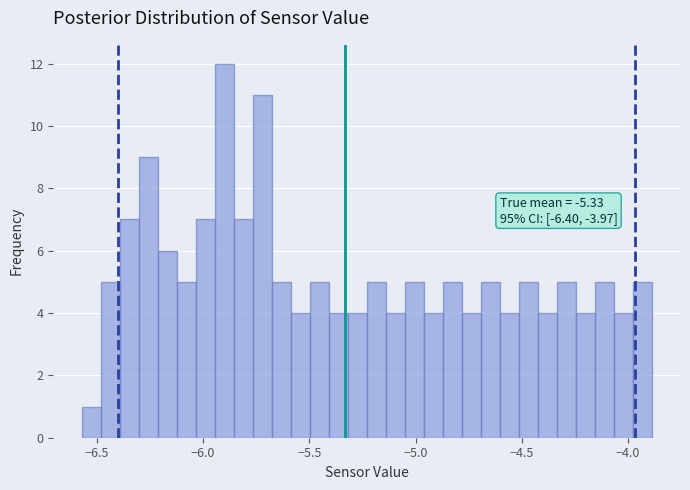

Around what value on the x-axis is the tallest bar? Give the approximate position of its centre, as read against the axis.

-5.90